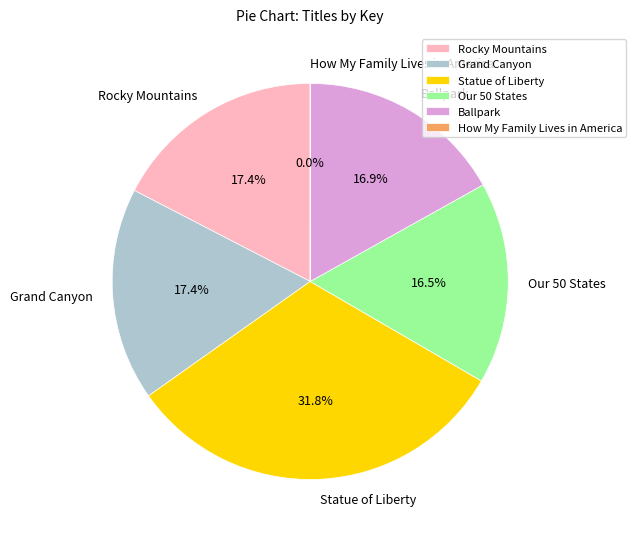

Is there any slice that represents more than half of the pie?

No